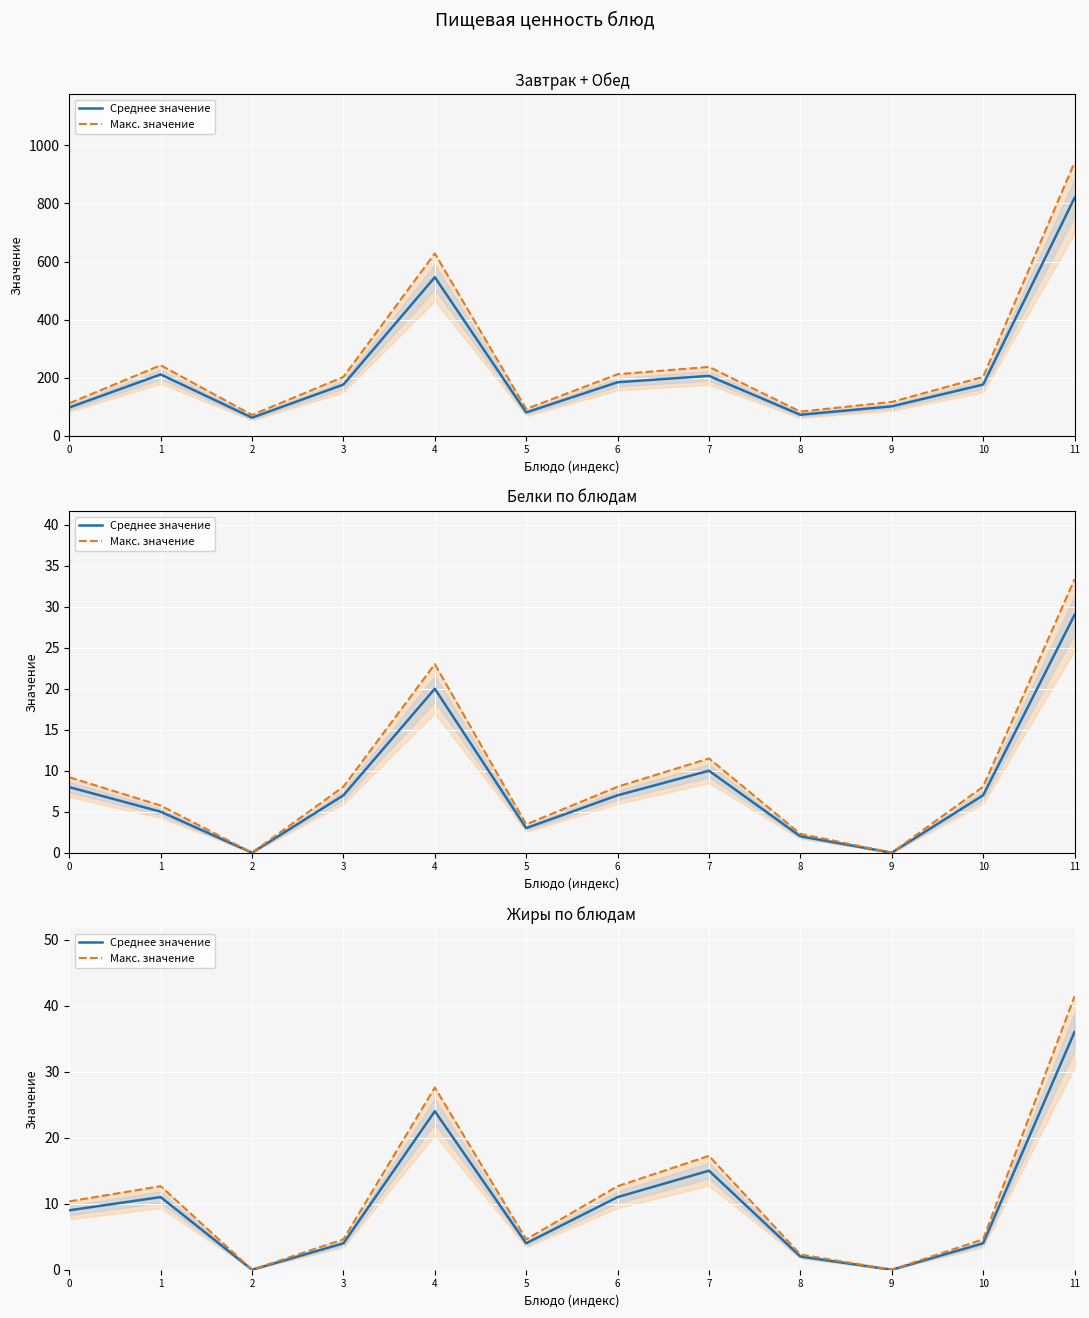

How many values in Макс. значение are above zero?

10